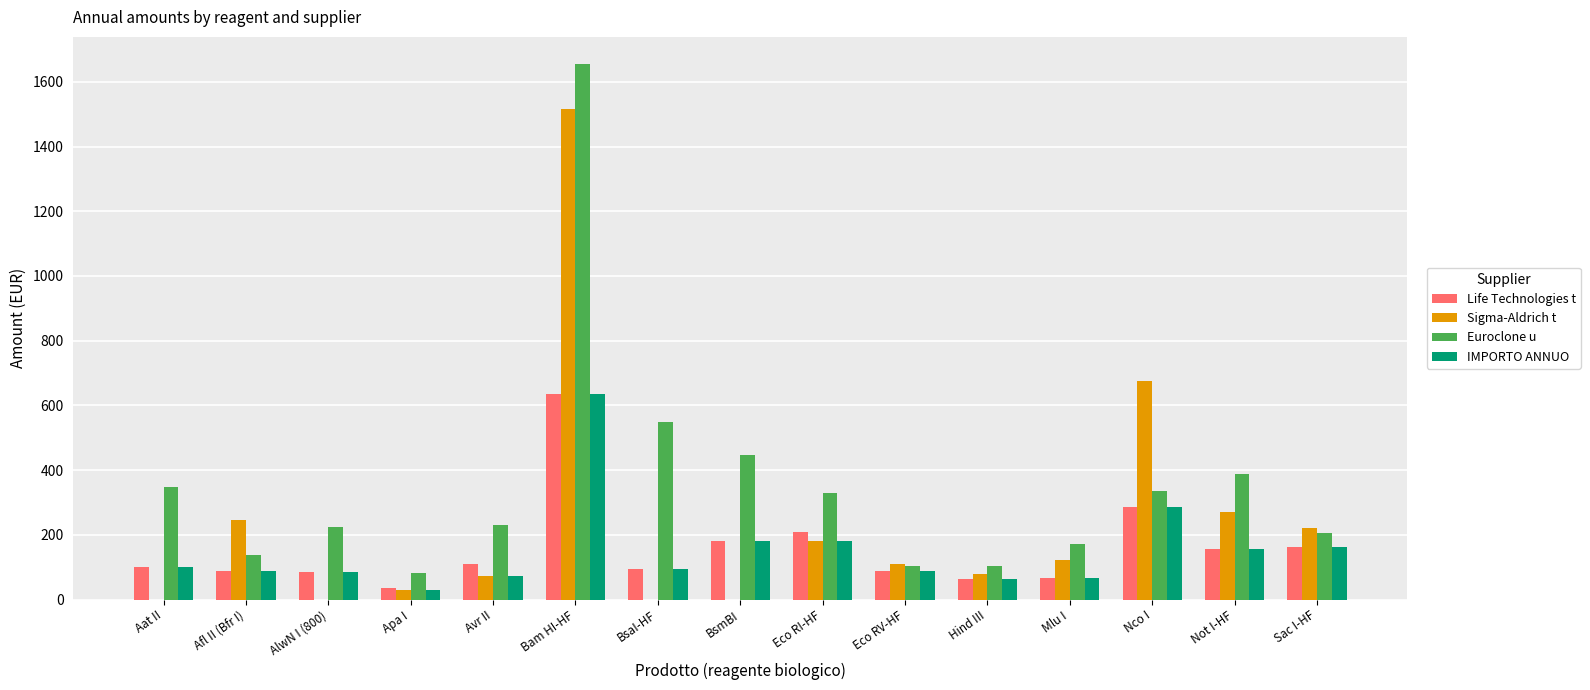

Which category has the highest value in the Sigma-Aldrich t series?

Bam HI-HF